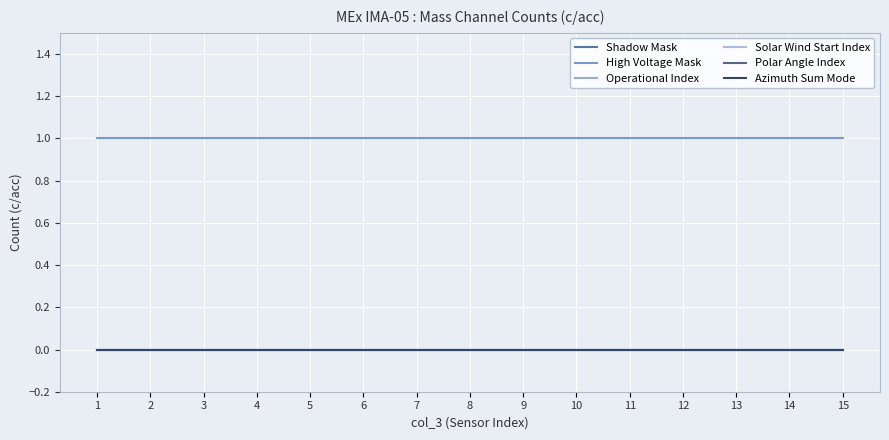

Between 7 and 12, which series saw the biggest shift?

Shadow Mask